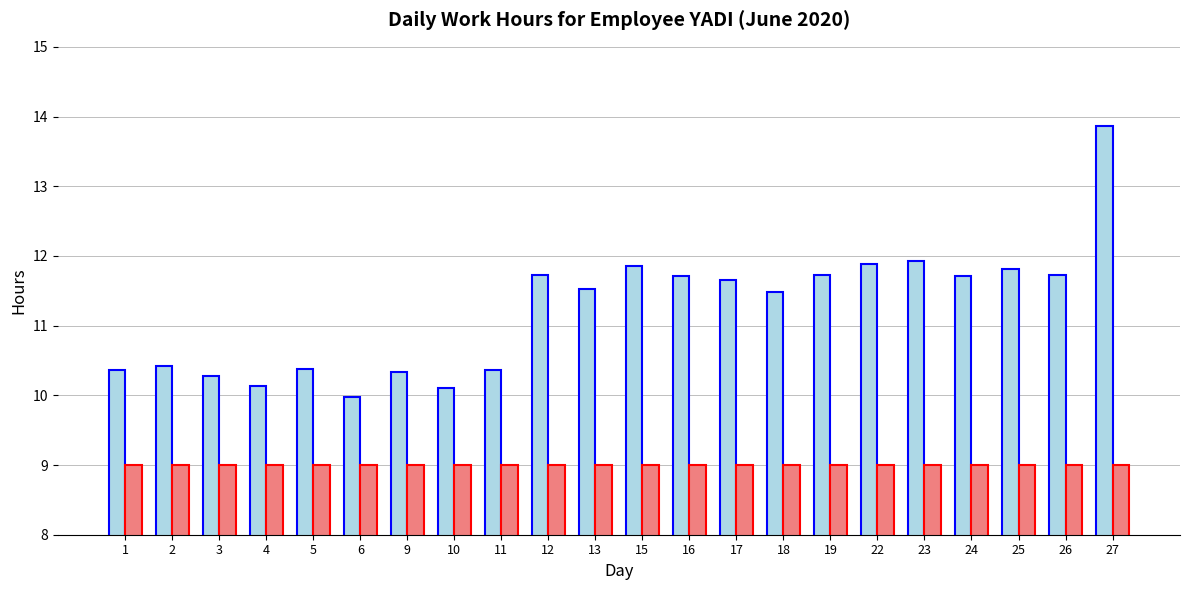

What is the minimum value shown in the chart?

9.0